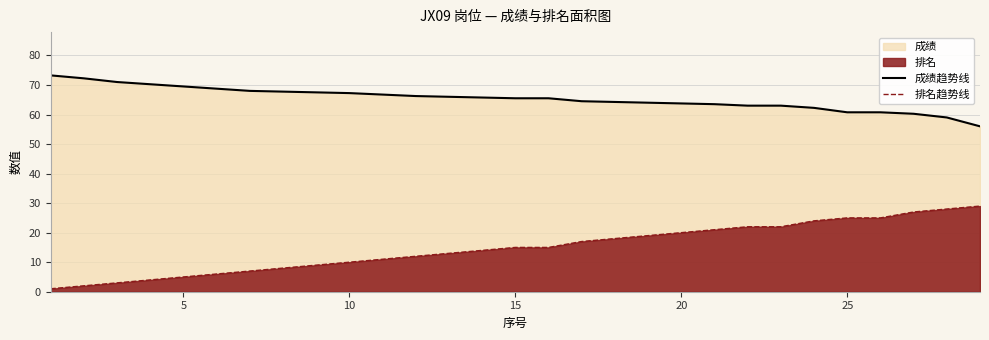

True or false: 成绩趋势线 and 排名趋势线 intersect in this chart.

False